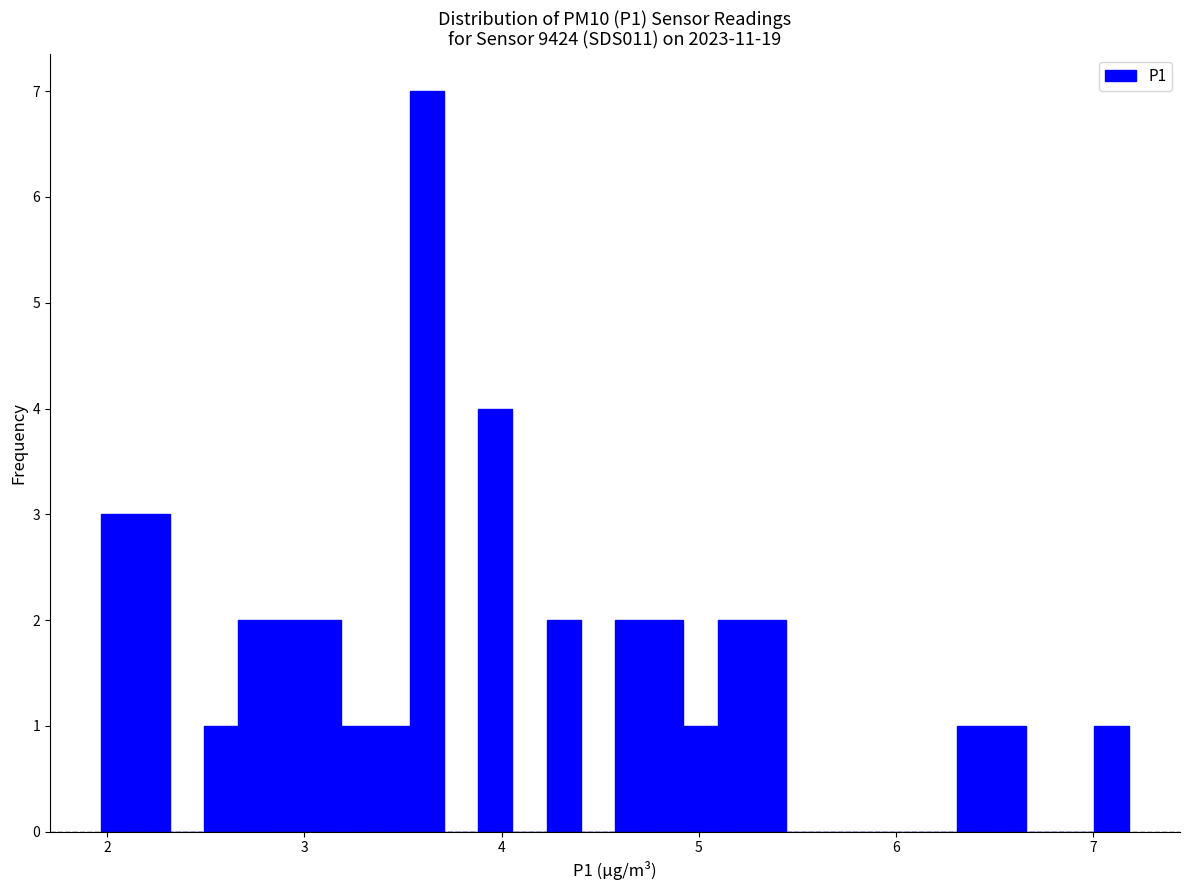

Read against the x-axis, roughly where is the centre of the tallest bar?

3.6